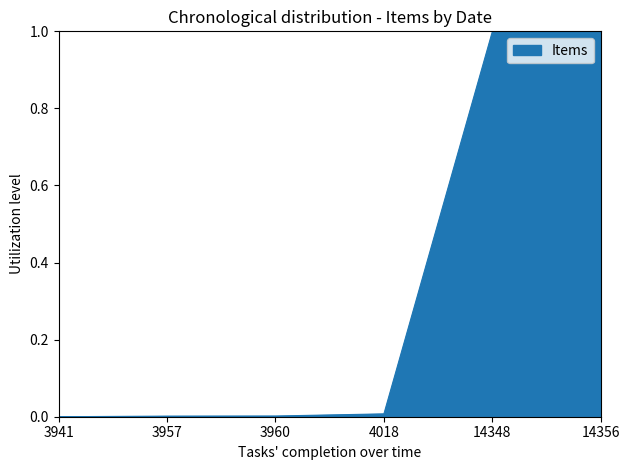

True or false: the data shows 0.0 at 4018.

True